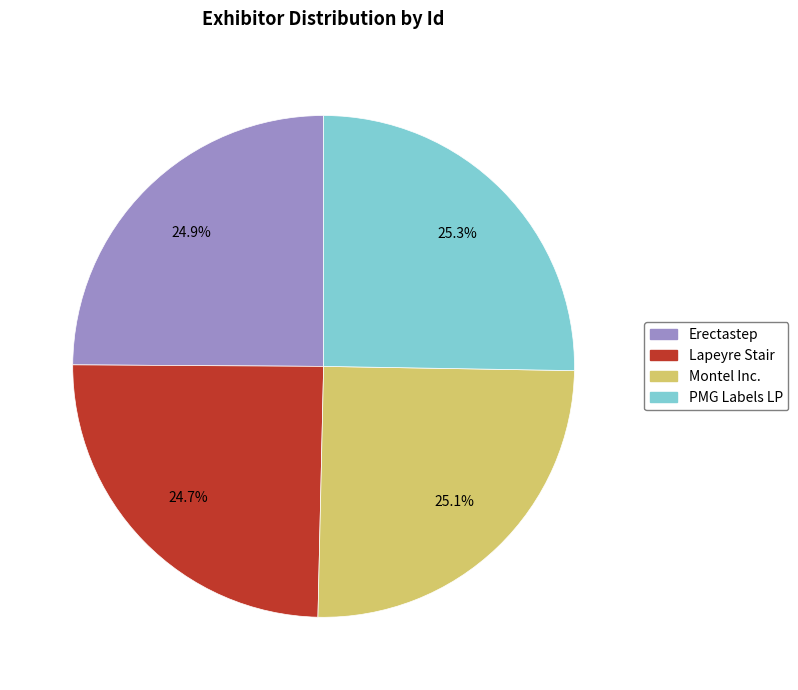

To the nearest percent, what portion does Montel Inc. represent?

25%